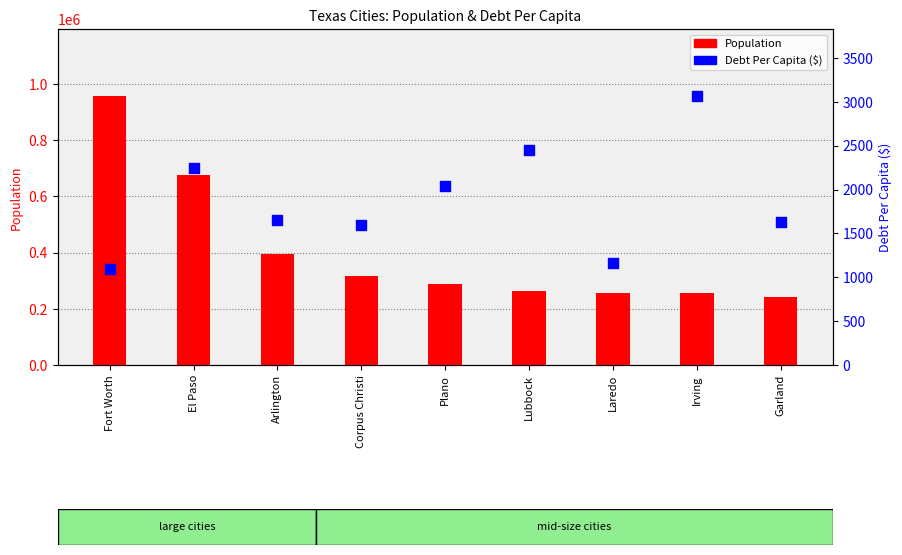

What is the total value across all series at Arlington?

396248.8